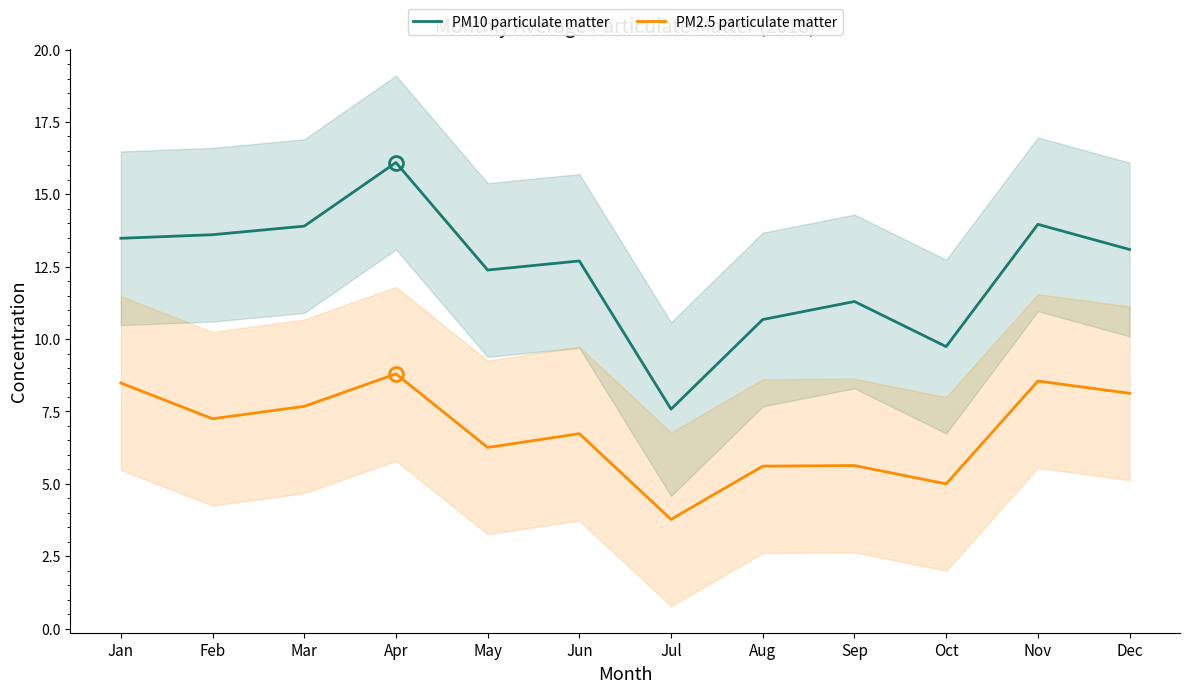

What is the sum of the PM10 particulate matter values at Oct and Nov?

23.7